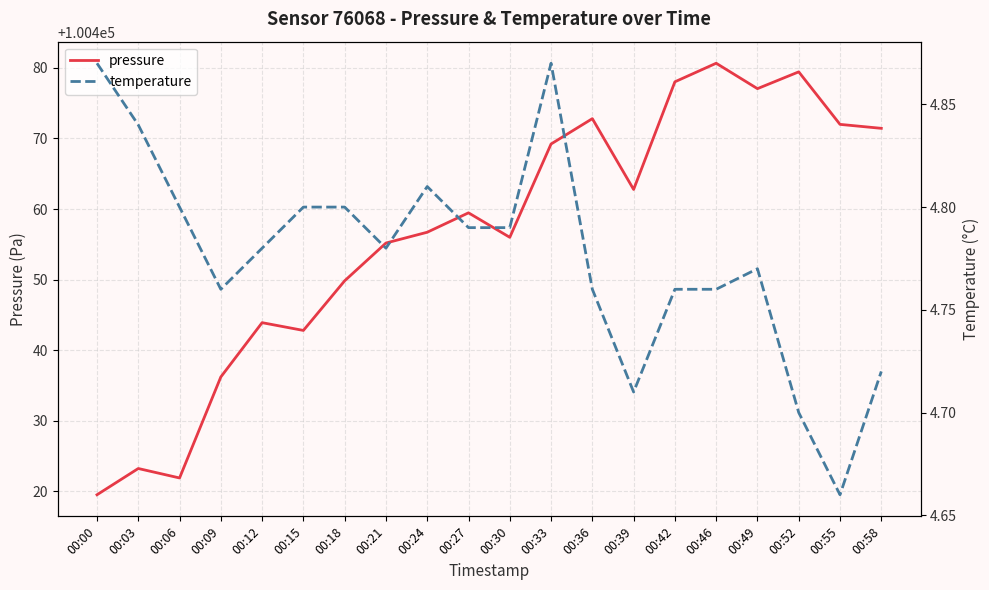

How many interior local valleys does the temperature series have?

4